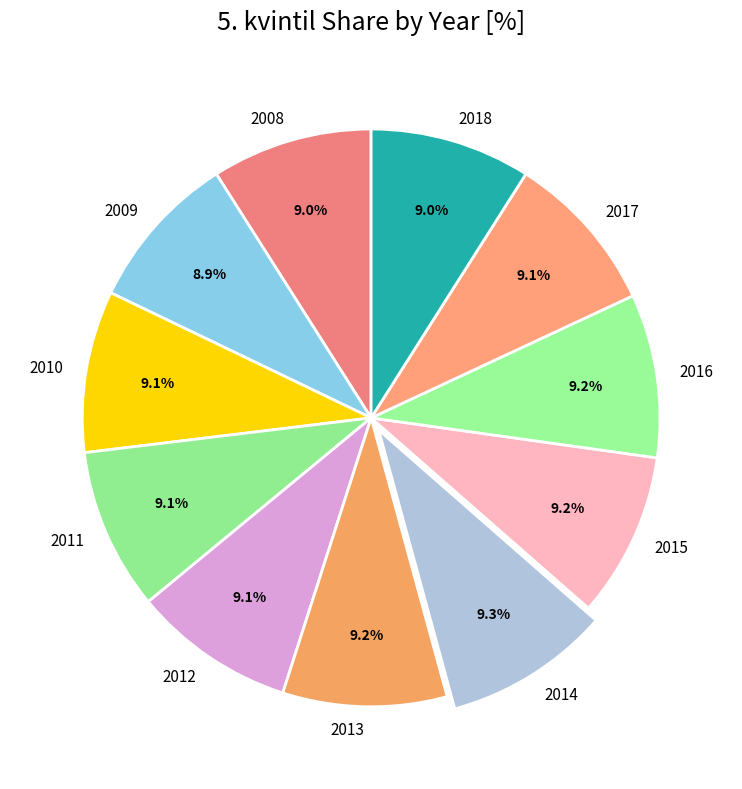

What percentage is the 2015 slice, to the nearest percent?

9%